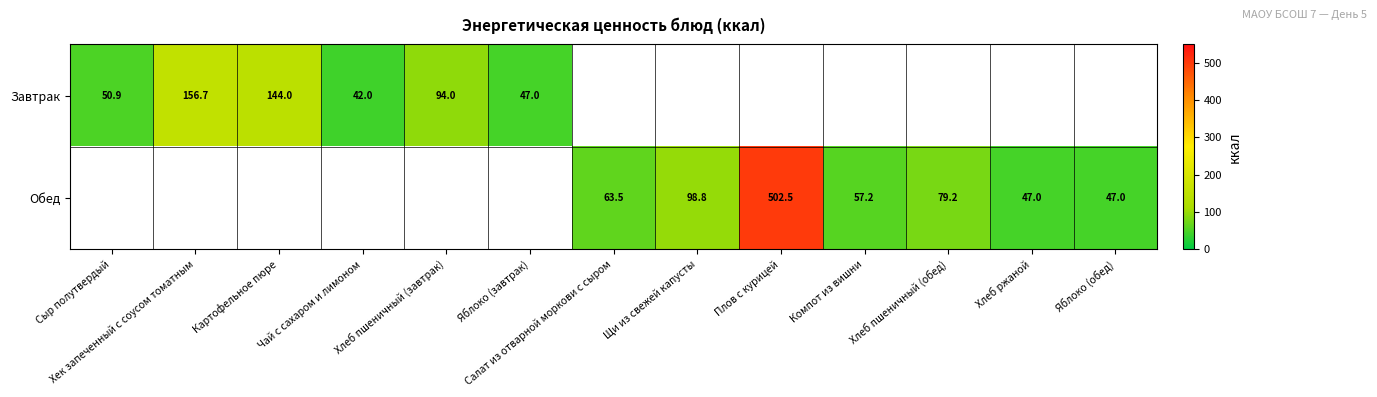

Which label corresponds to the largest value in the chart?

Плов с курицей